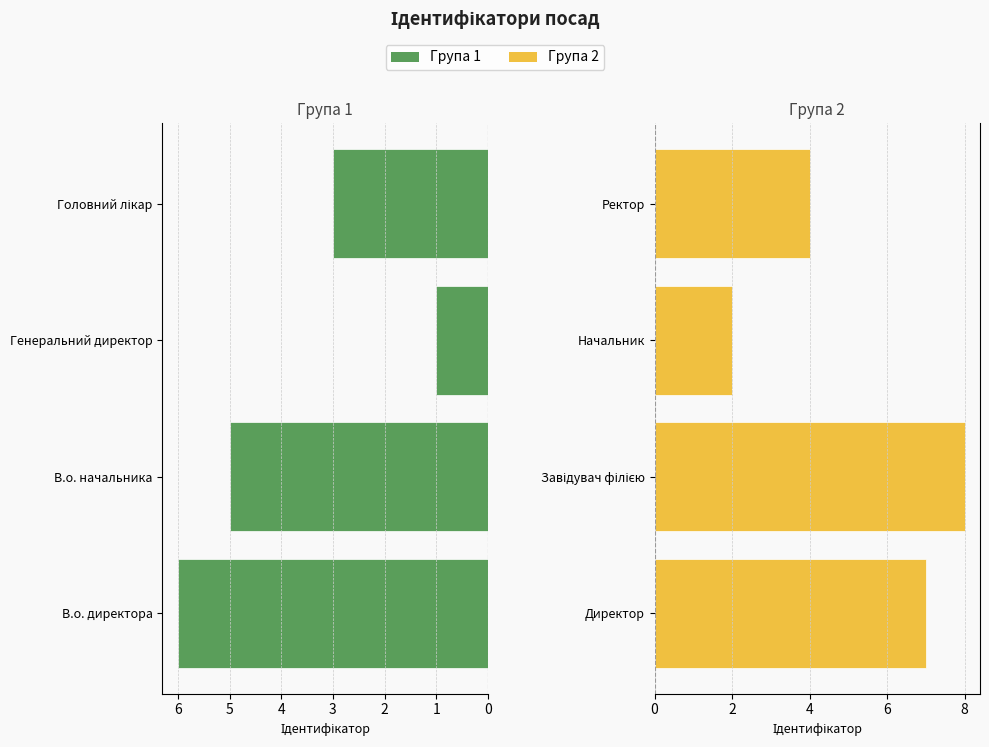

Reading right to left, what are all the values shown in this chart?

Група 1: 3	1	5	6
Група 2: 4	2	8	7